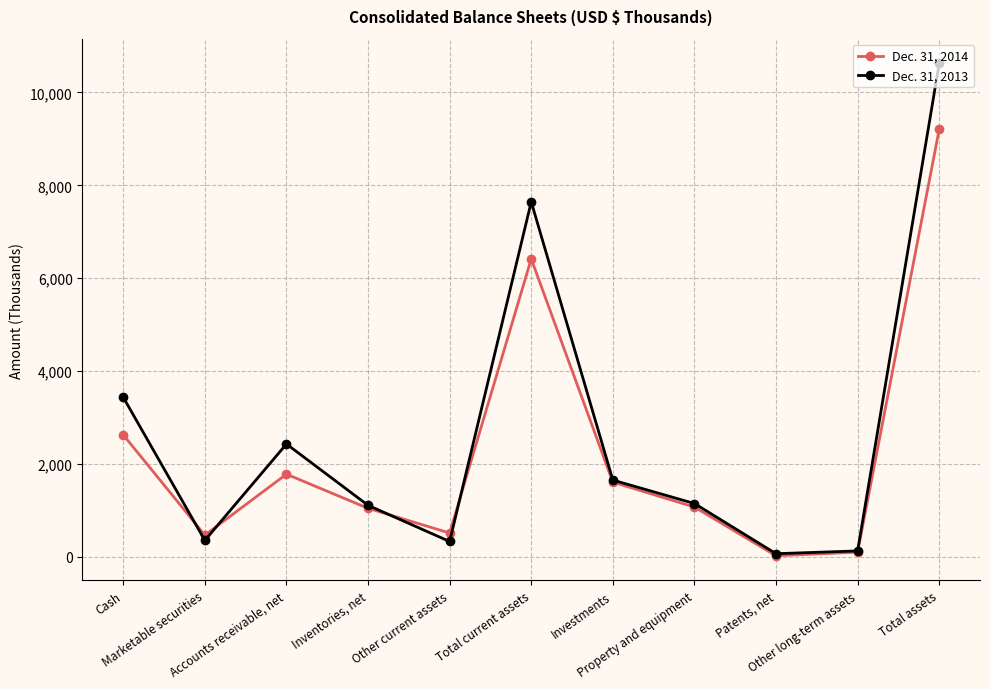

At which label does Dec. 31, 2014 reach its peak?

Total assets